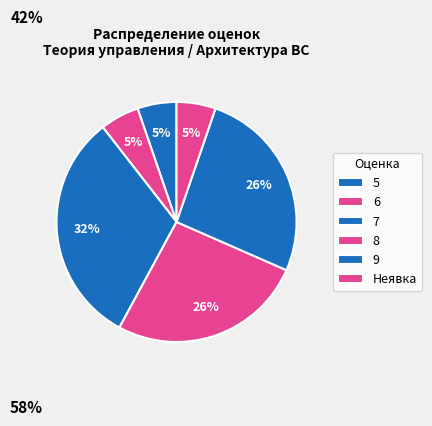

Between 6 and 9, which is larger?

9